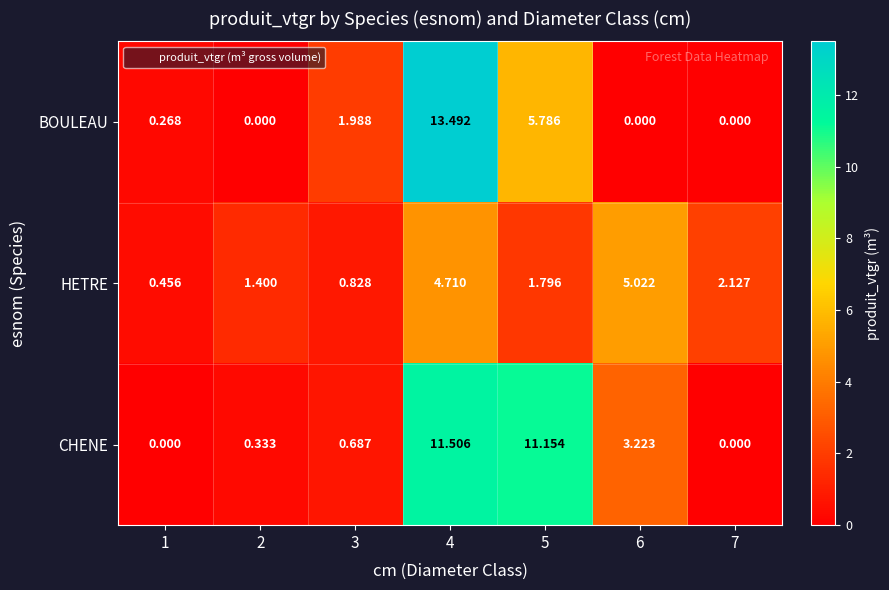

At how many categories does at least one series exceed 4?

3